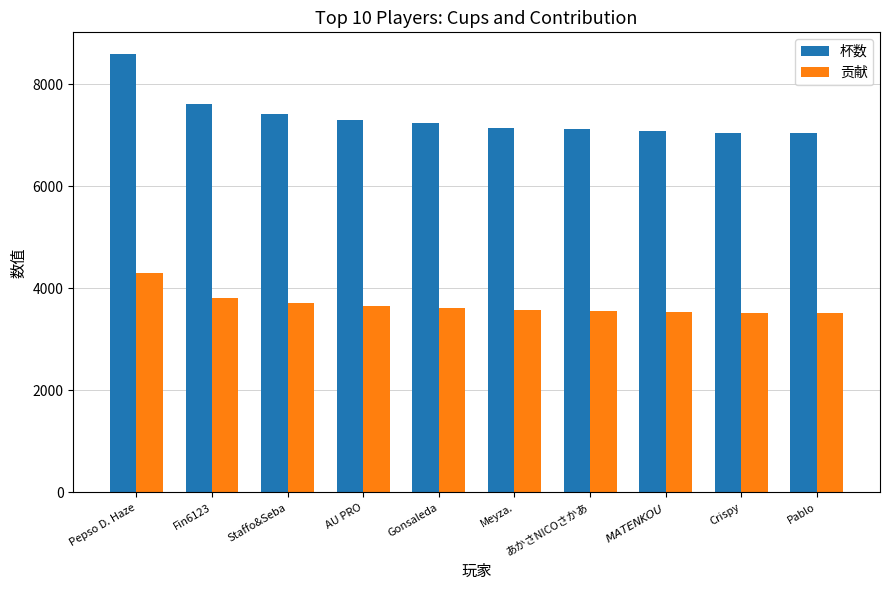

Count the number of categories in the chart.

10